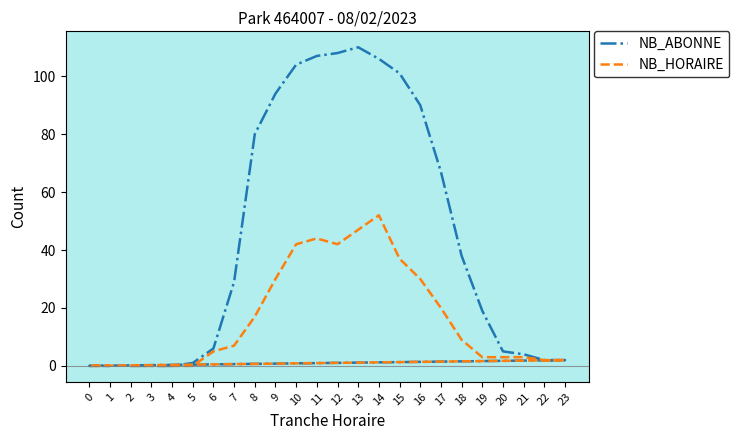

Where is the first local maximum for NB_HORAIRE?

11